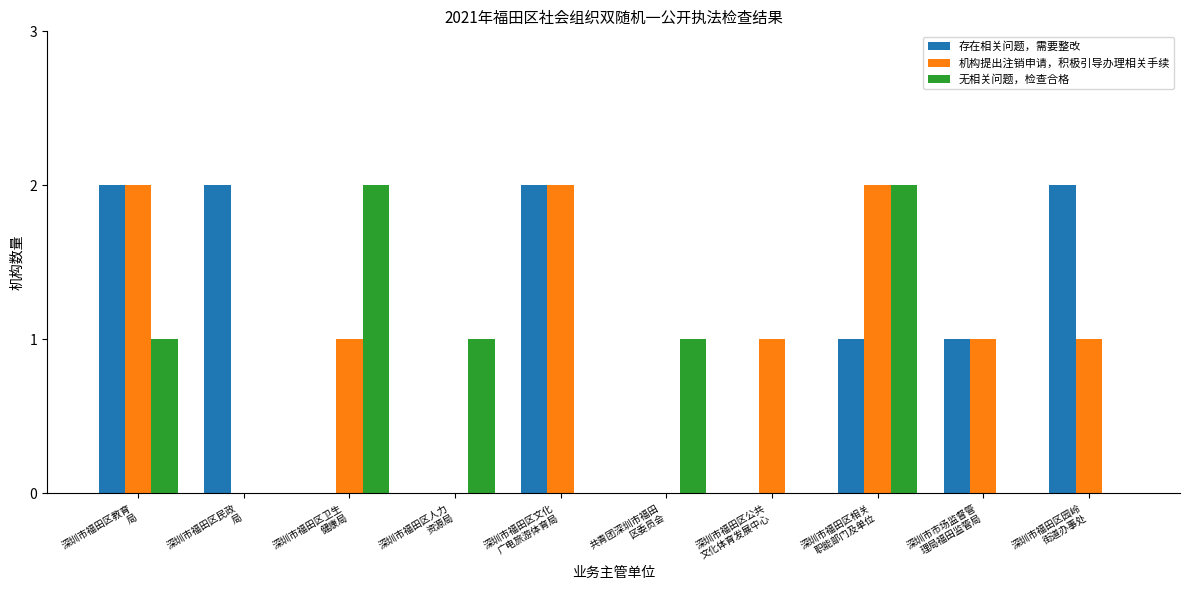

Are the bars horizontal?

No